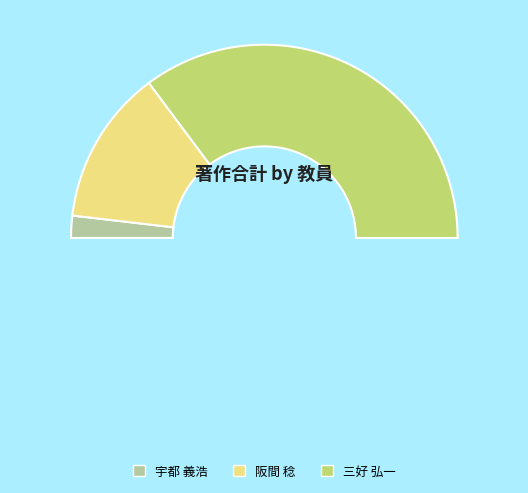

How much of the chart is everything except 三好 弘一?

29.6%